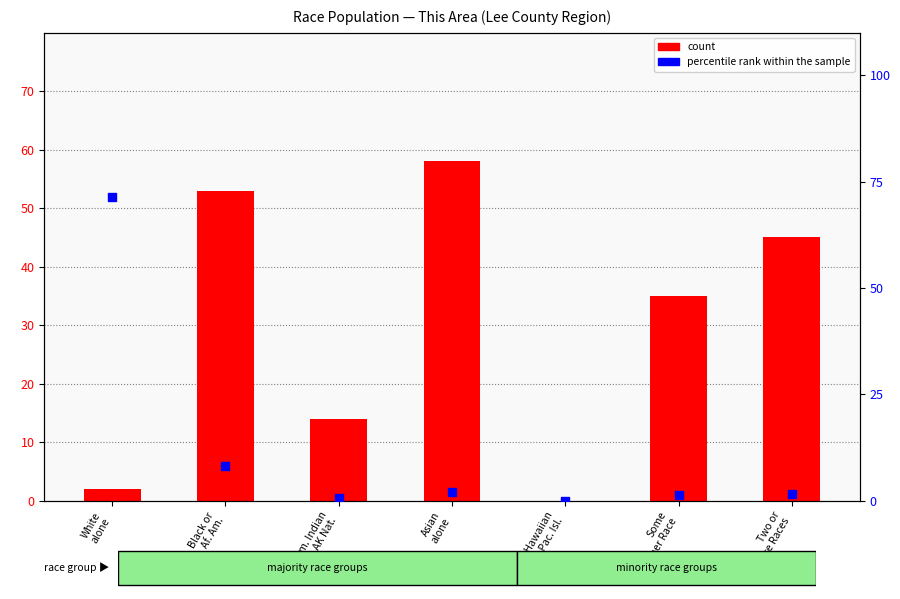

Is the value of count at Nat. Hawaiian
& Pac. Isl. greater than the value of percentile rank within the sample at Black or
Af. Am.?

No